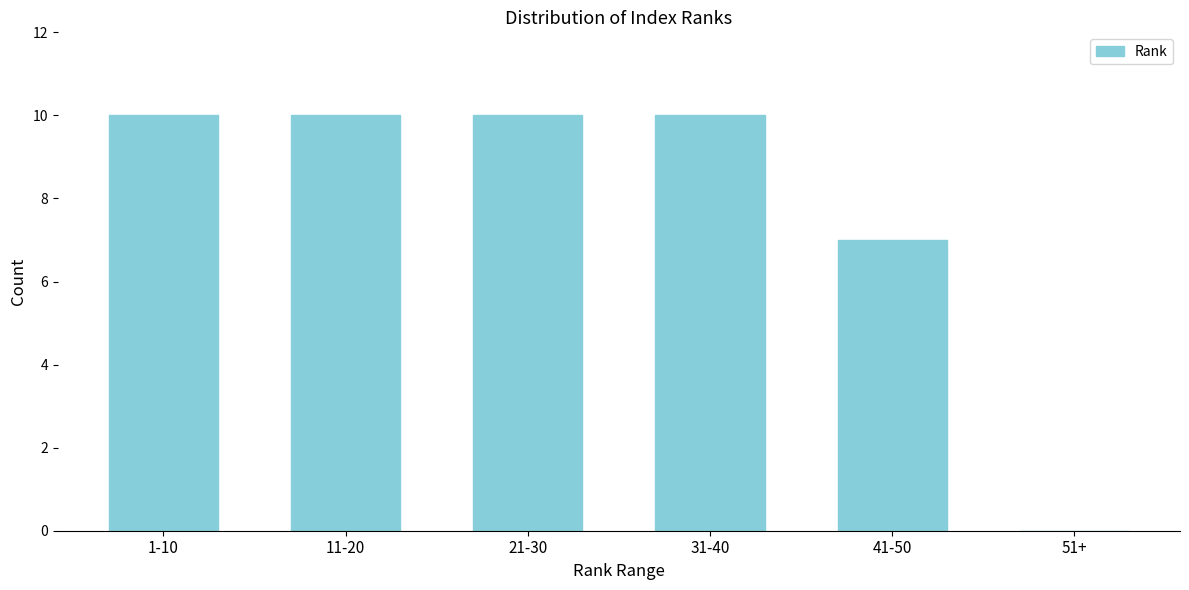

Reading right to left, list all the values displayed in this chart.

51+=0	41-50=7	31-40=10	21-30=10	11-20=10	1-10=10